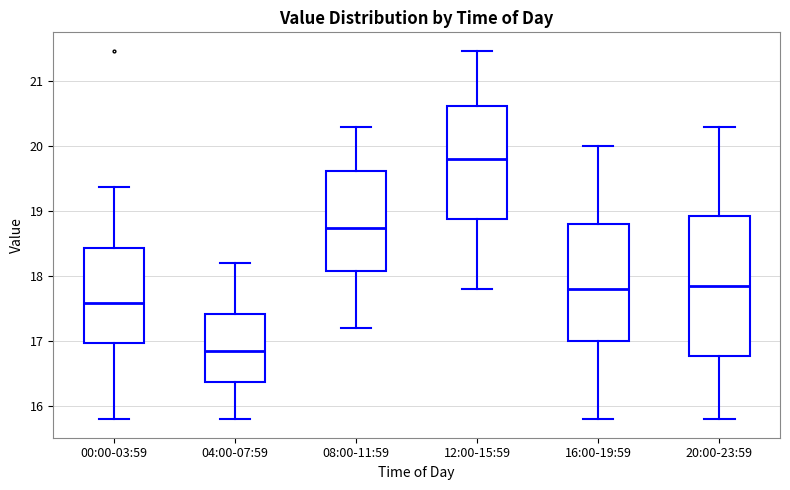

Which box is the tallest, from its lower edge to its upper edge?

20:00-23:59